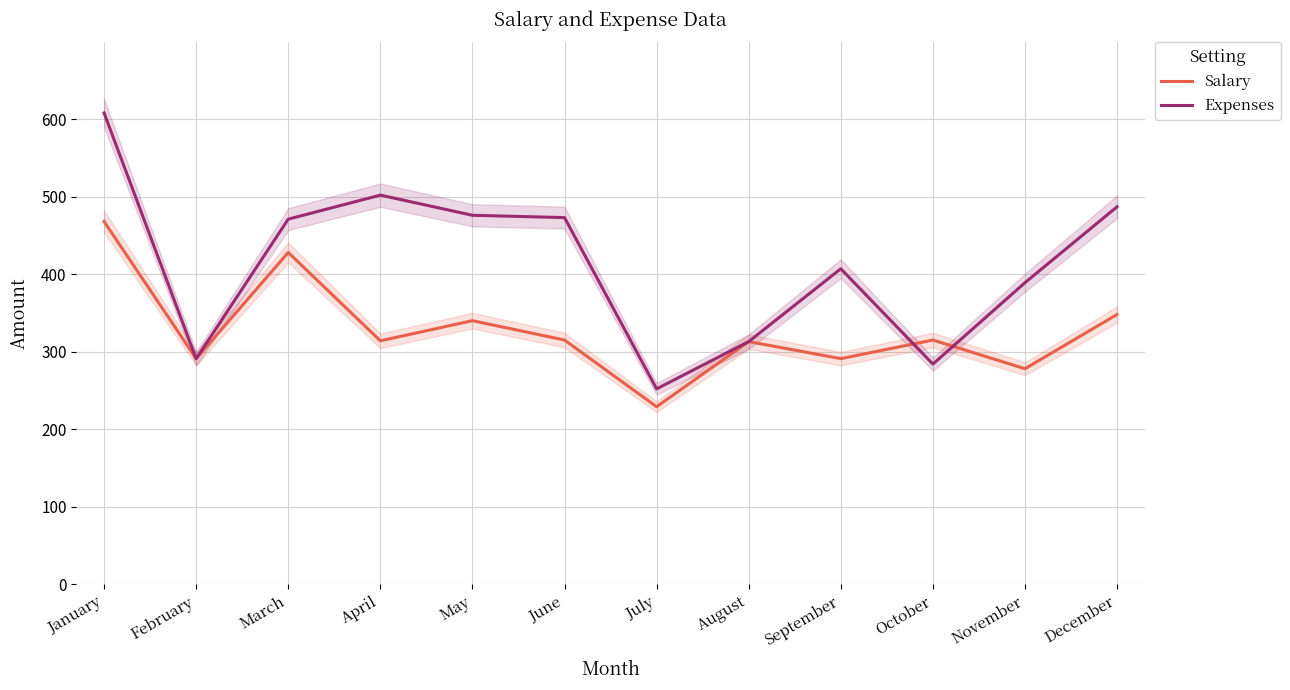

At which category is the sum across all series the highest?

January